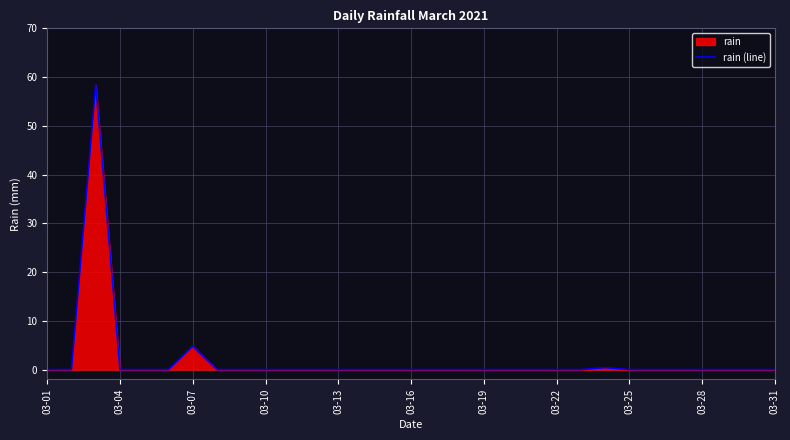

What is the maximum value shown in the chart?

58.4